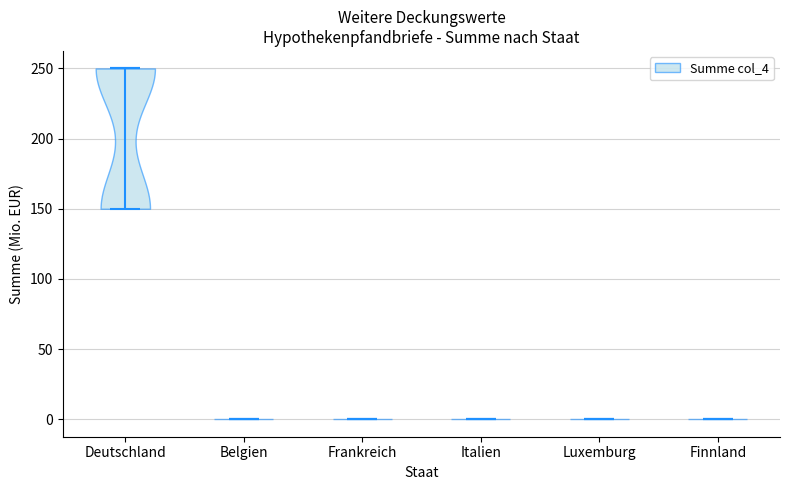

What is the lowest point the violin for Frankreich reaches on the y-axis? The values are not printed on the chart, so give them approximately, as read against the axis.

0